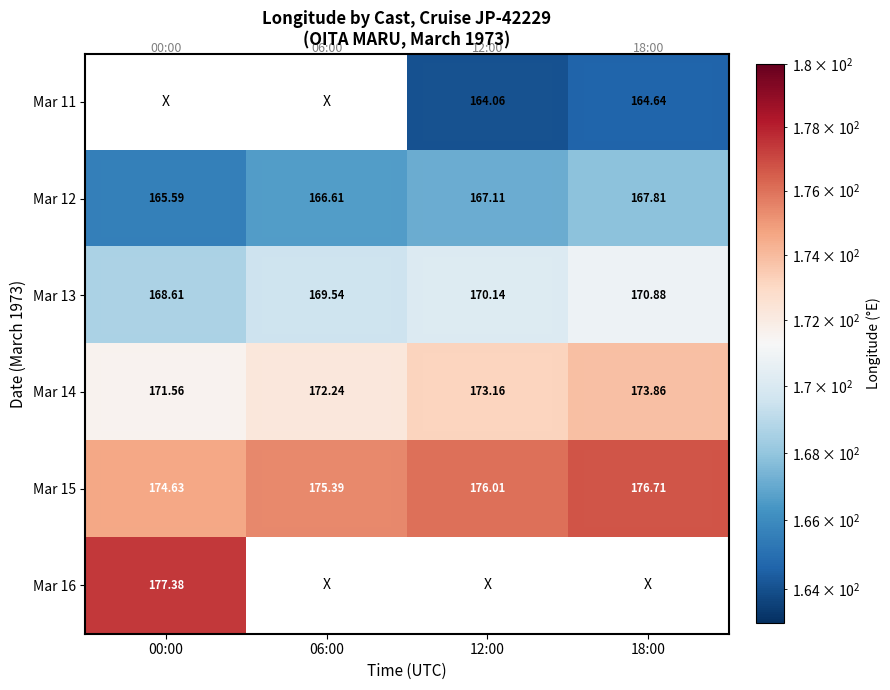

How many series are shown in this chart?

6